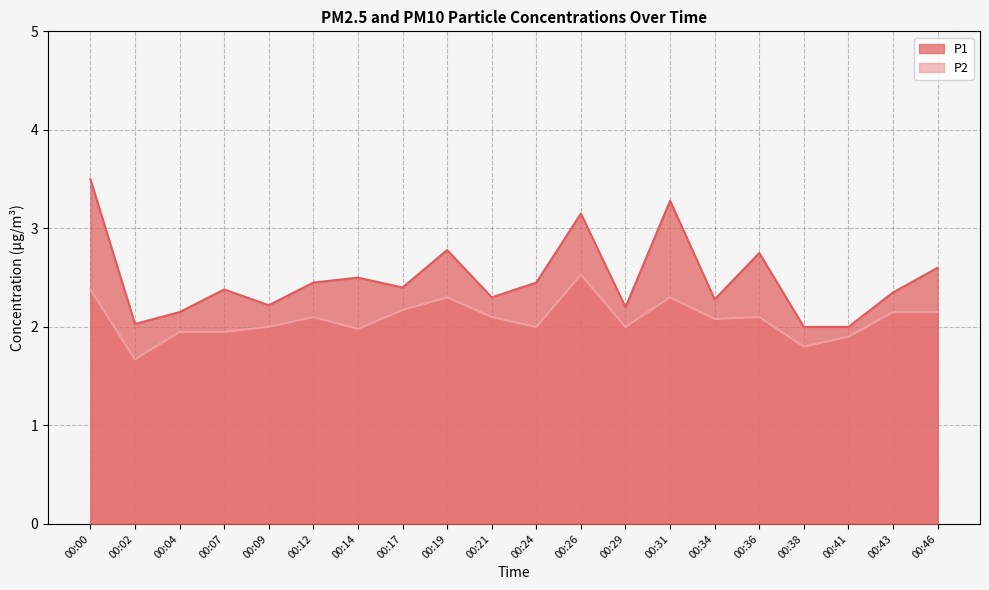

True or false: P2 and P1 intersect in this chart.

False